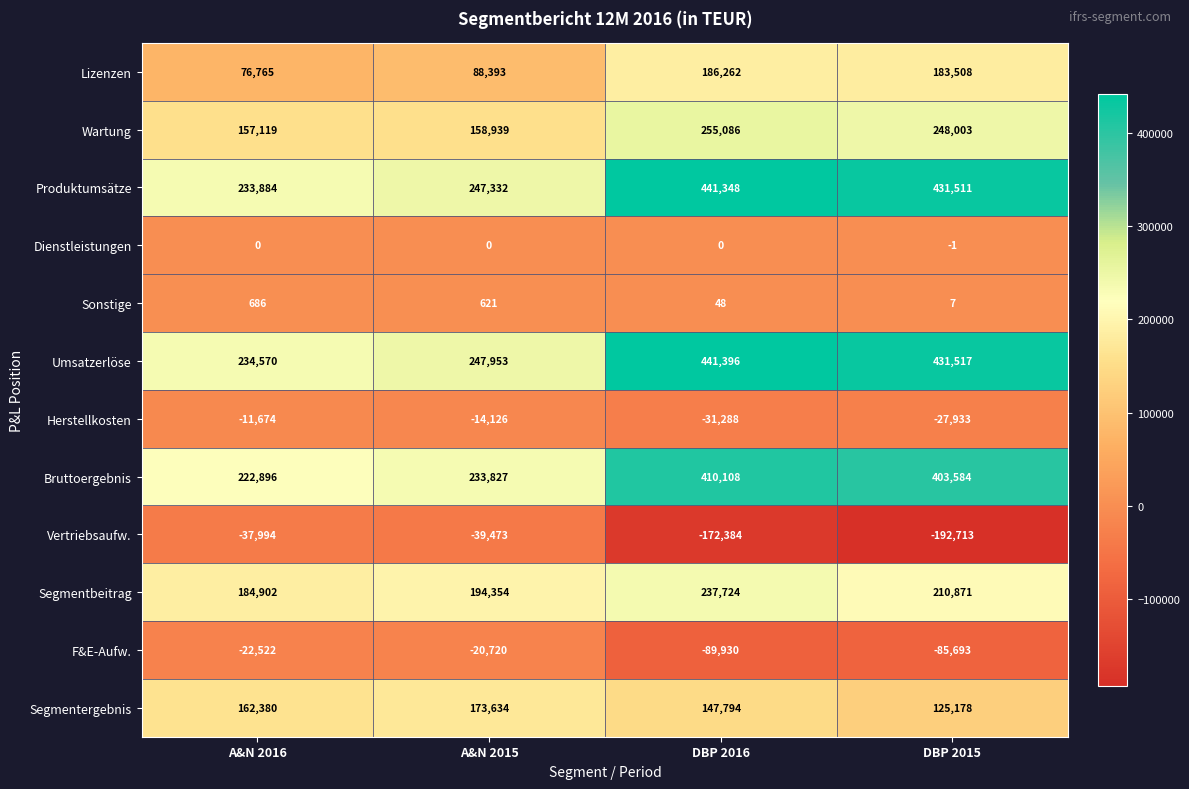

What is the average value of the Produktumsätze series?

338519